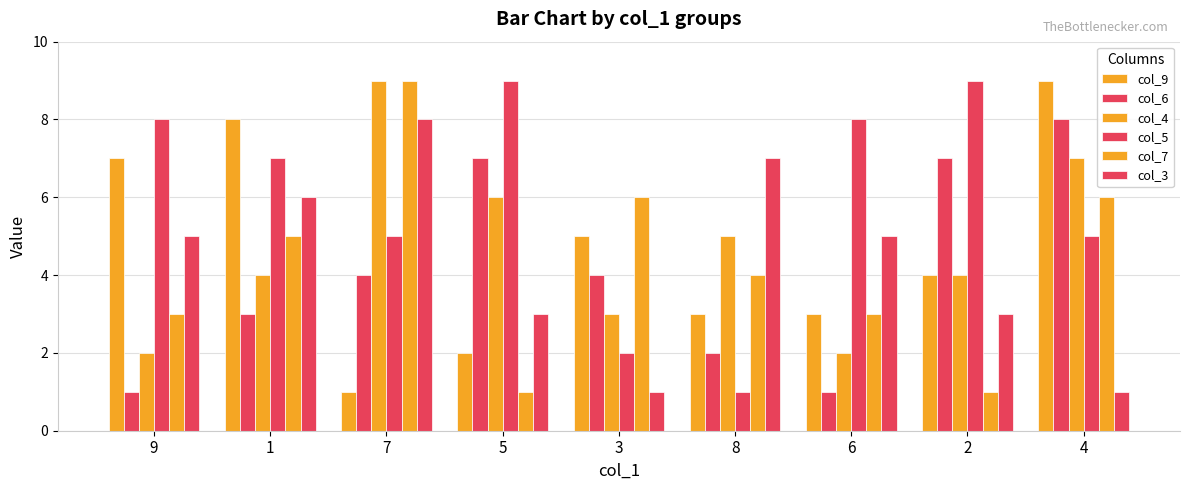

Which category has the highest value across all series?

4